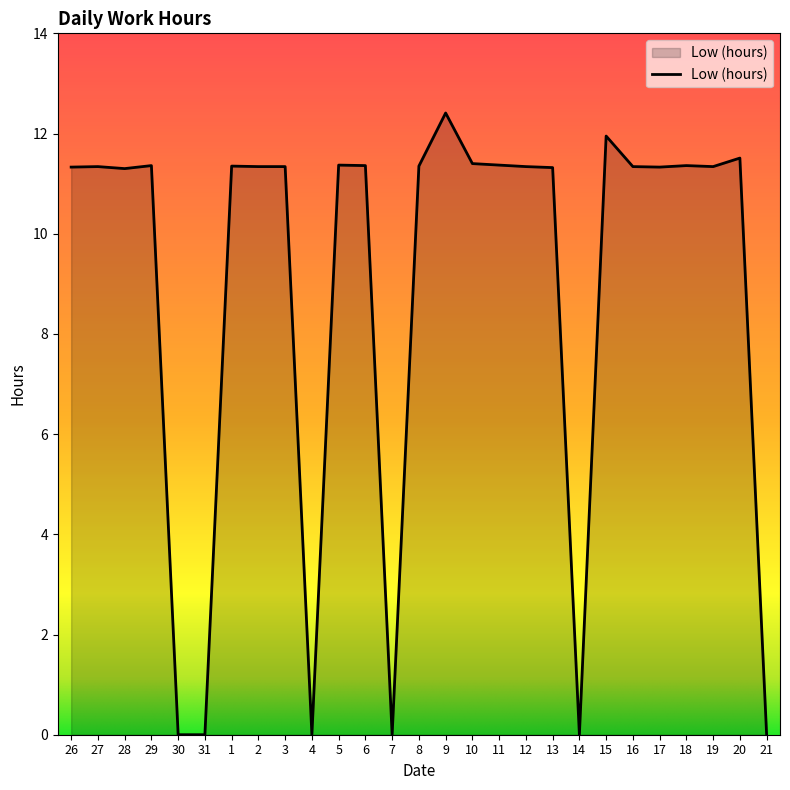

What position from the right is 1?

21